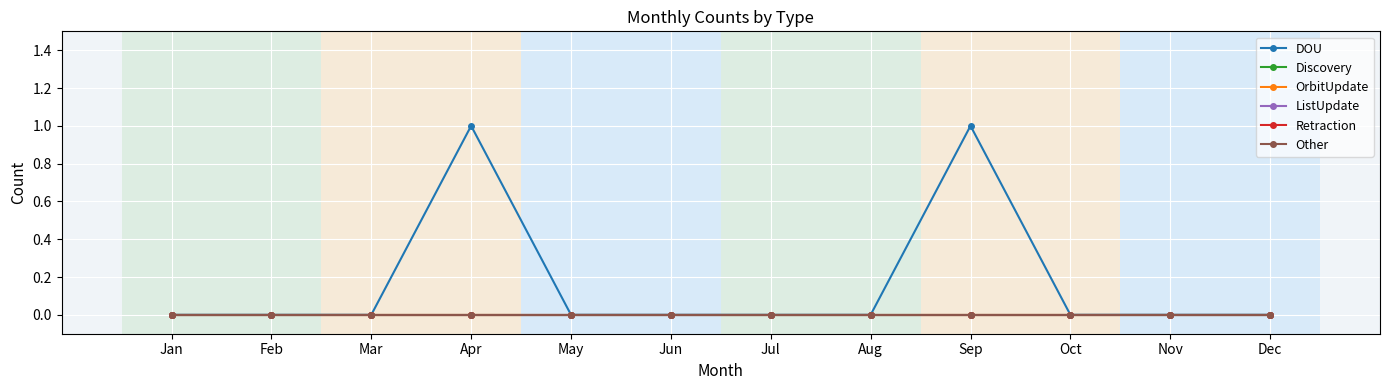

Does the chart have visible grid lines?

Yes